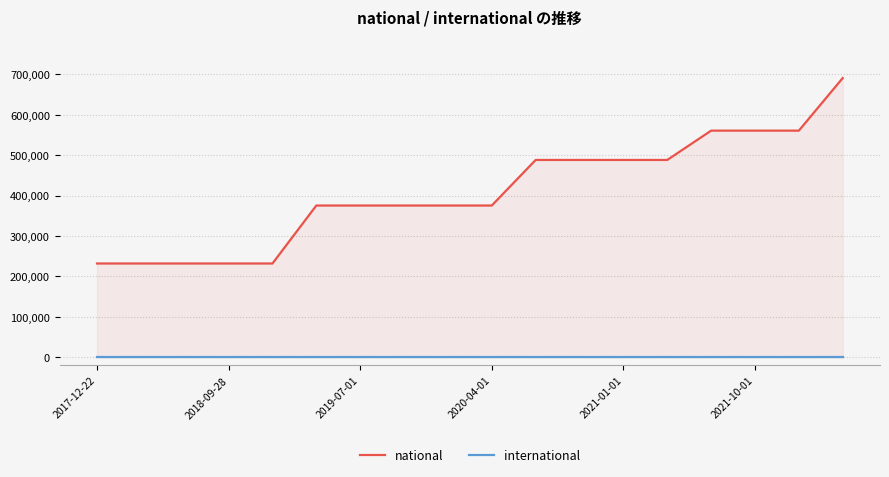

What is the difference between the national values at 2021-10-01 and 2021-01-01?

72575